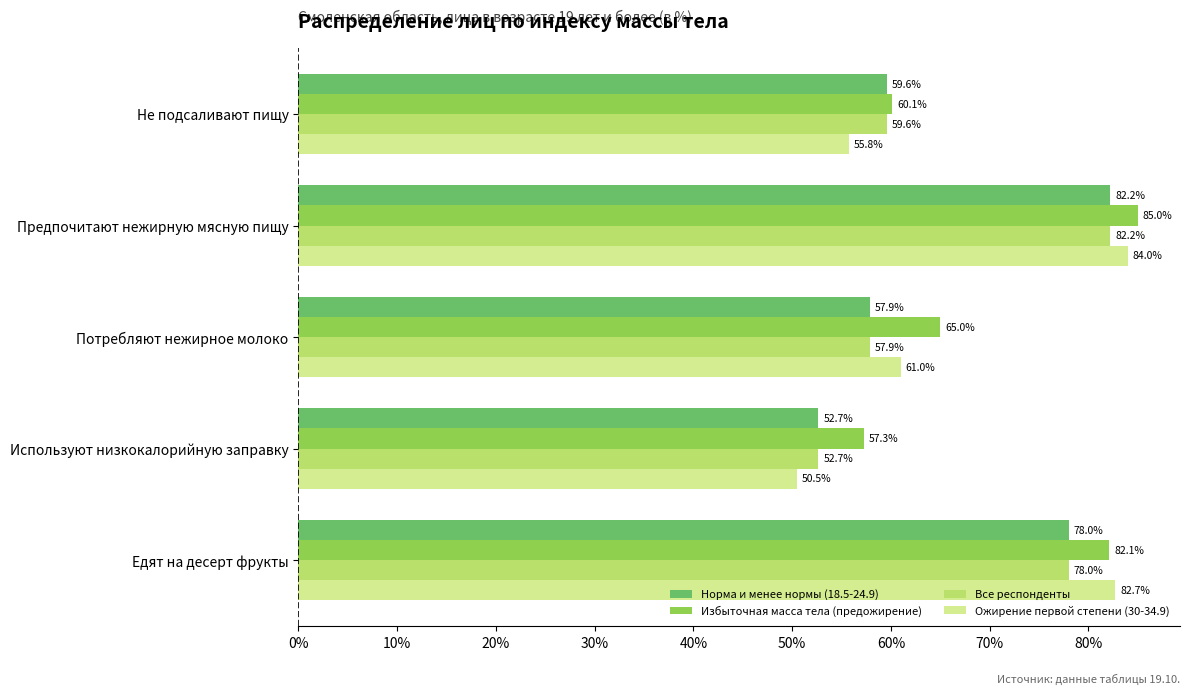

What is the sum of the Ожирение первой степени (30-34.9) values at Используют низкокалорийную заправку and Предпочитают нежирную мясную пищу?

134.5